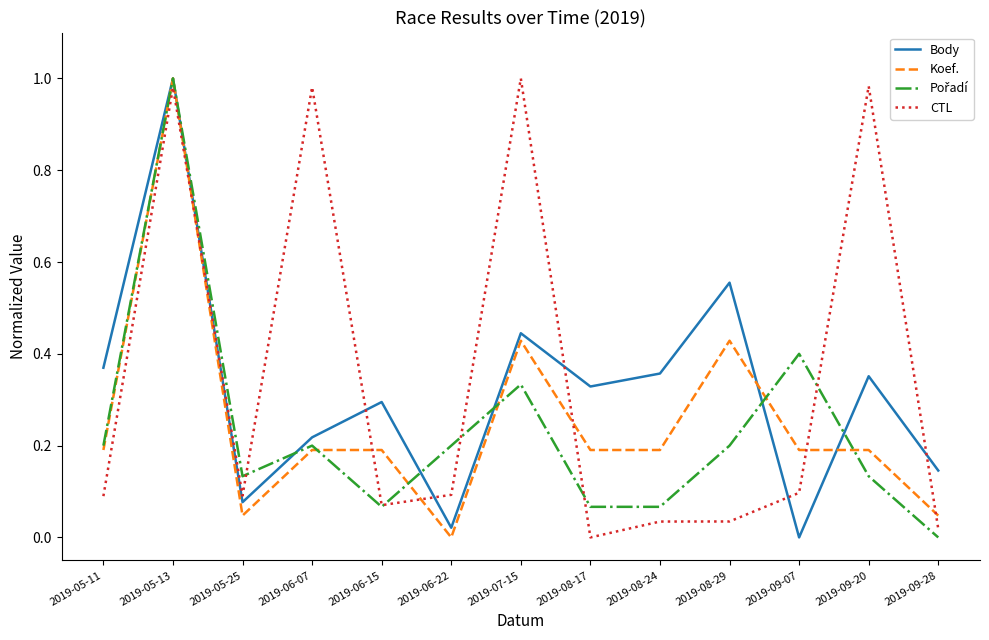

How many distinct data groups are displayed?

4